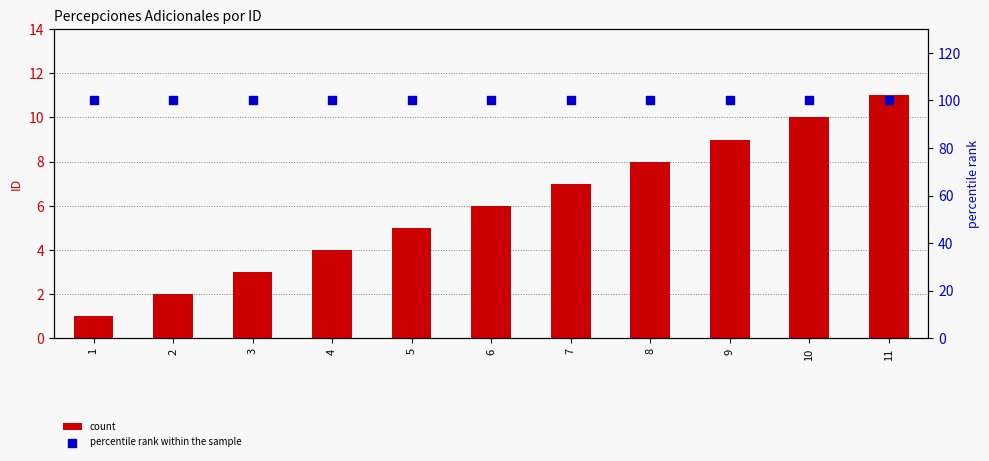

What is the total value across all series at 4?

104